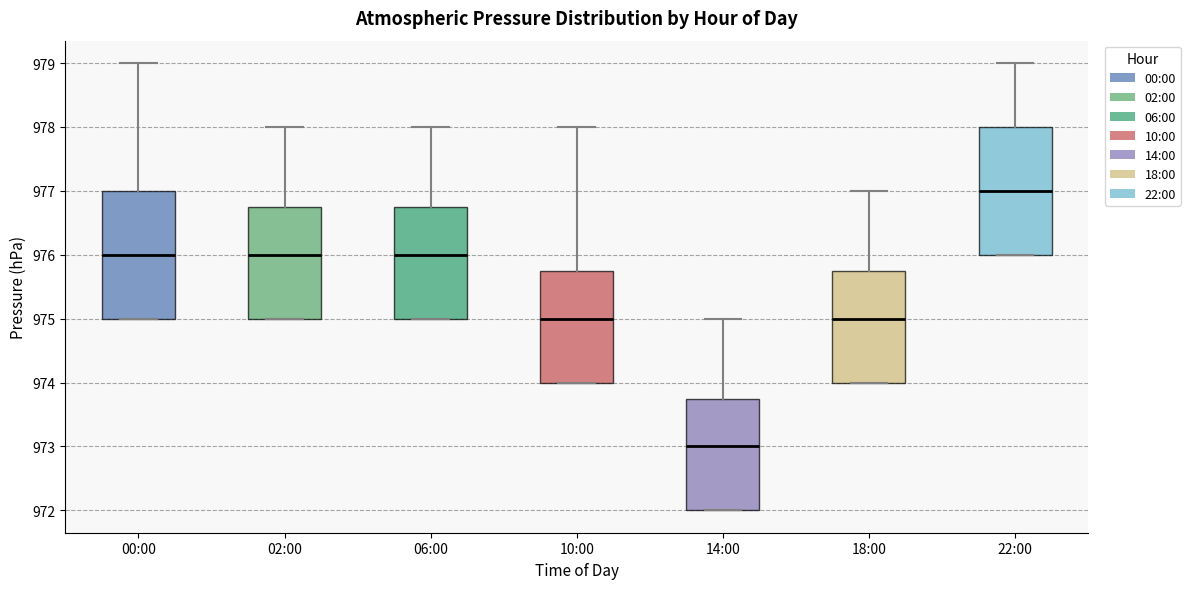

Where is the lower edge of the box for 02:00 on the y-axis? The values are not printed on the chart, so give them approximately, as read against the axis.

975.0